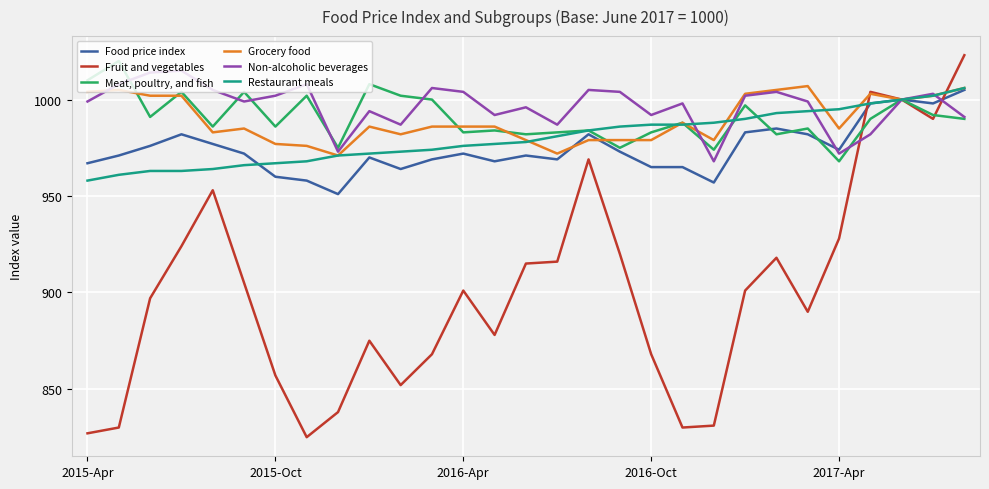

What is the greatest value displayed?

1023